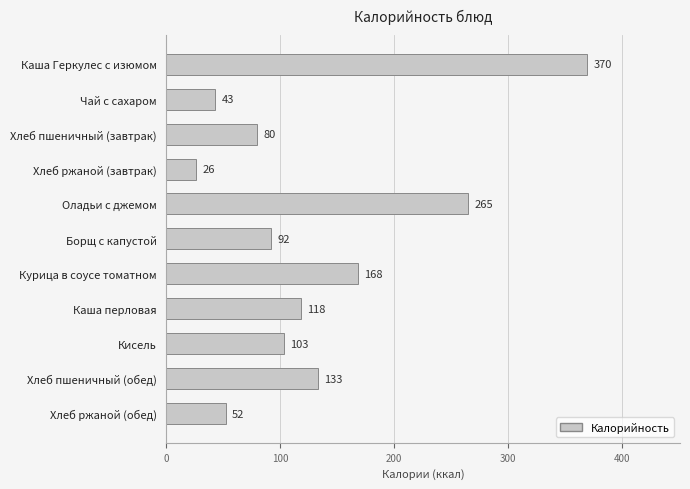

What is the maximum value shown in the chart?

370